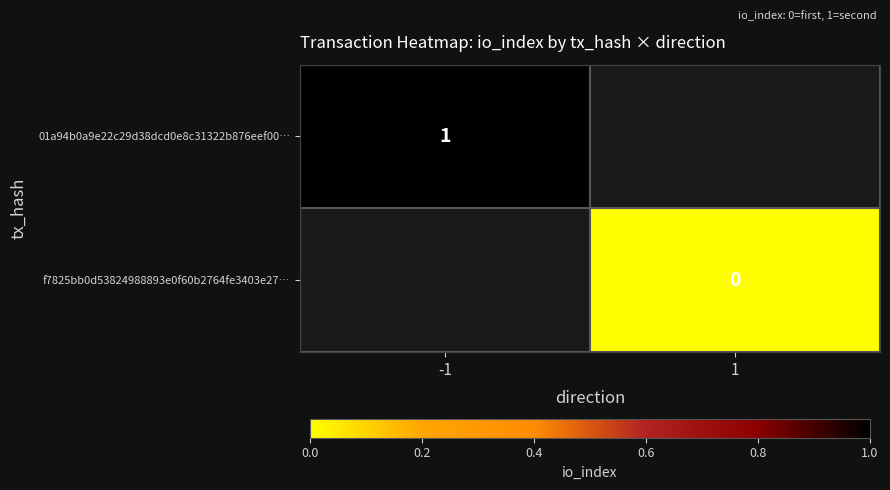

Rank the series by their average value, from highest to lowest.

01a94b0a9e22c29d38dcd0e8c31322b876eef00…, f7825bb0d53824988893e0f60b2764fe3403e27…